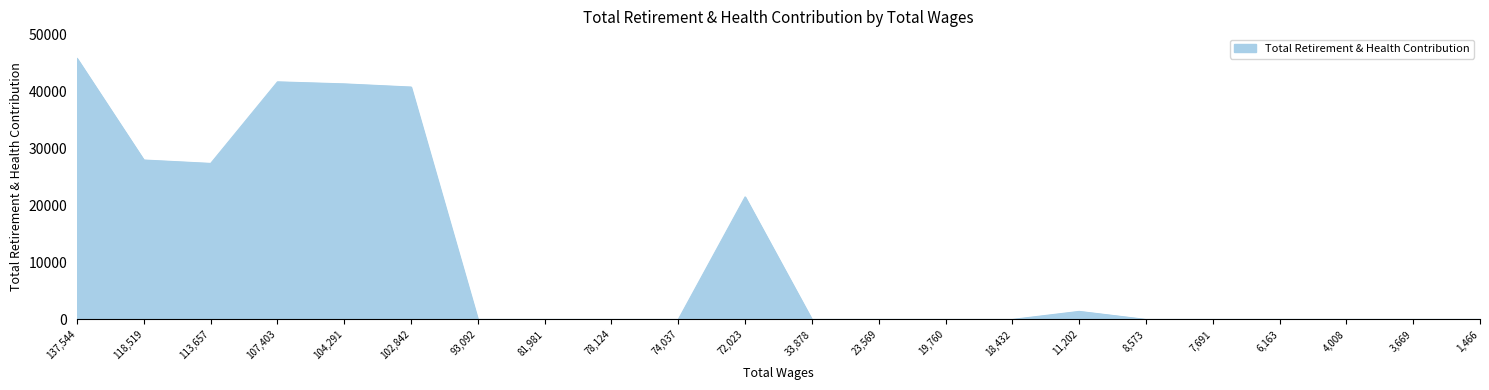

What is the greatest value displayed?

45748